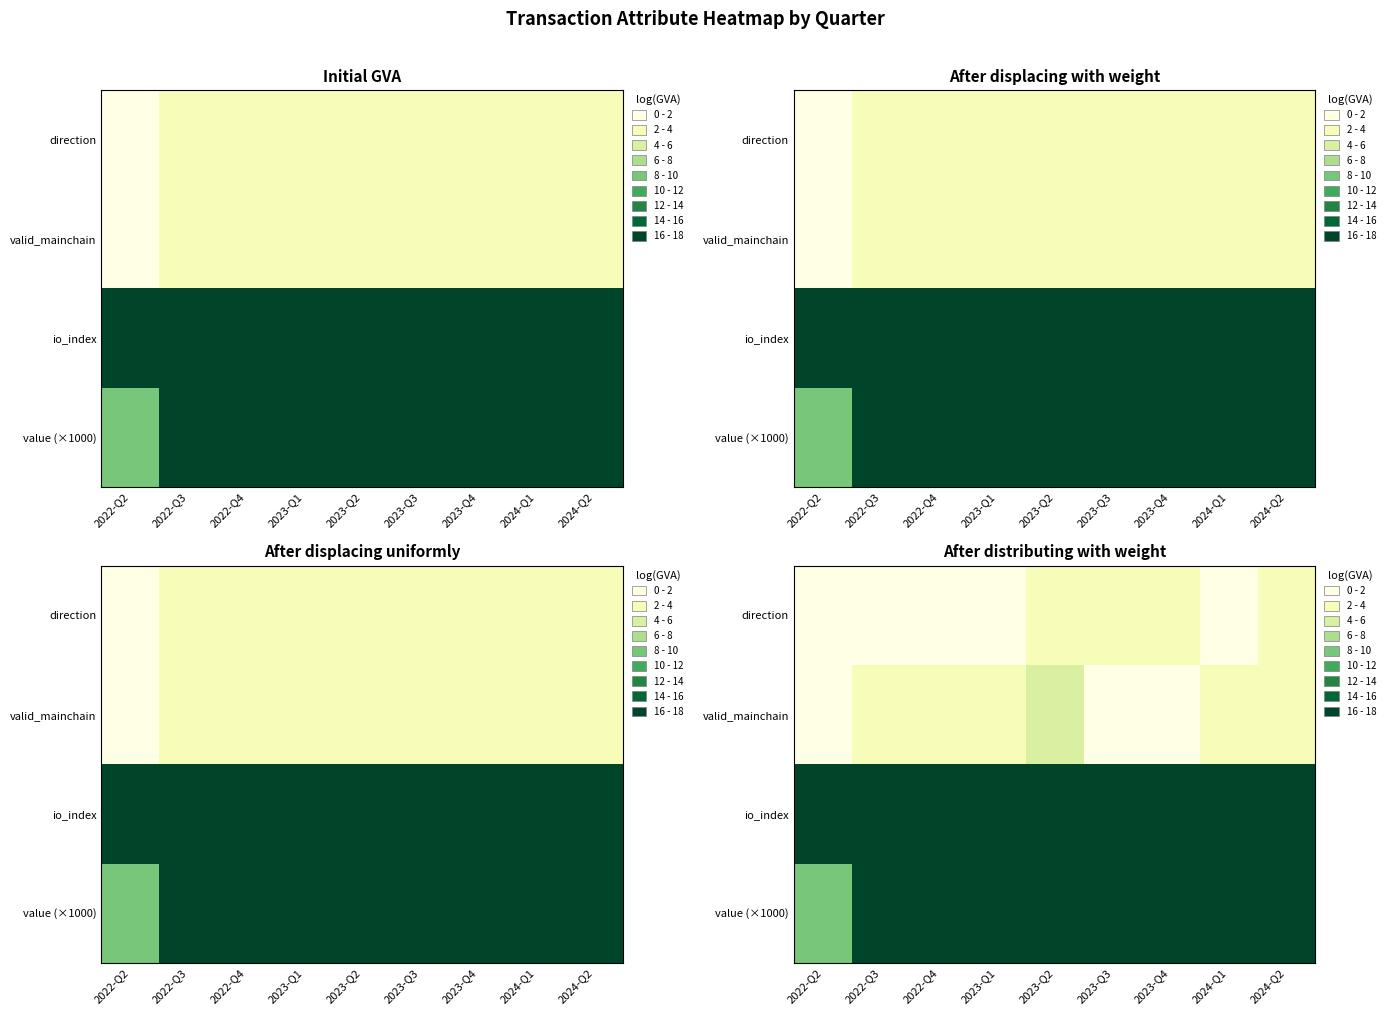

Between 2023-Q4 and 2022-Q3, which is larger?

2023-Q4